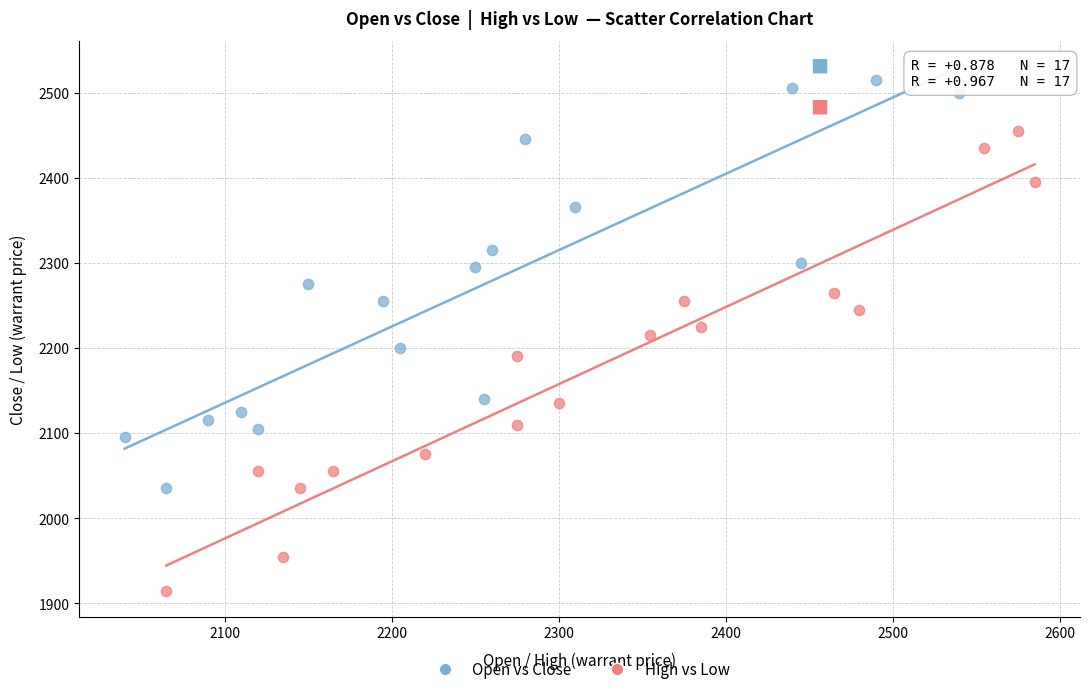

Which series has the largest Y range (max minus min)?

High vs Low